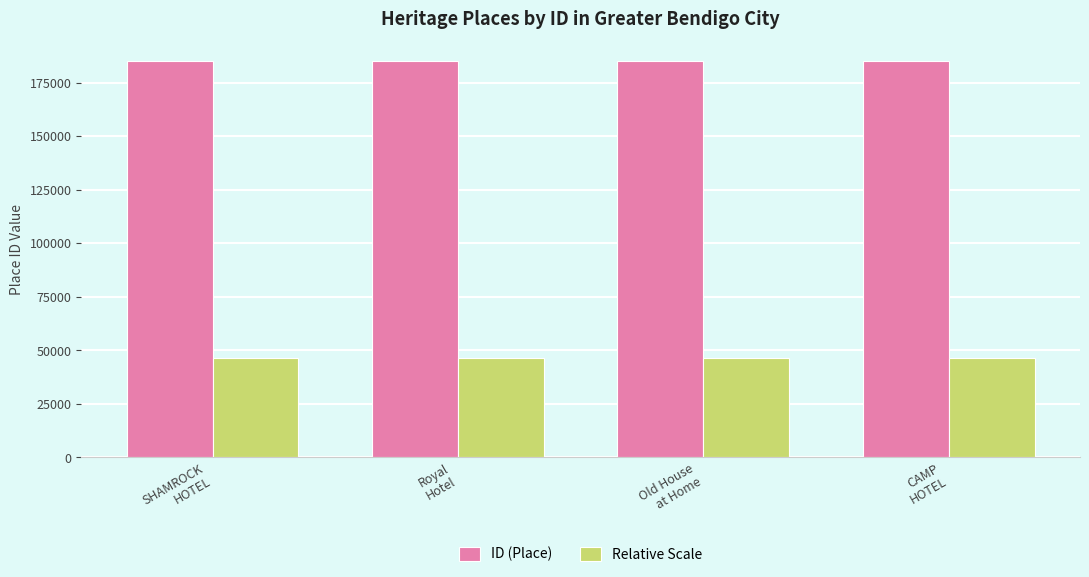

Rank the series by their maximum value, from lowest to highest.

Relative Scale, ID (Place)